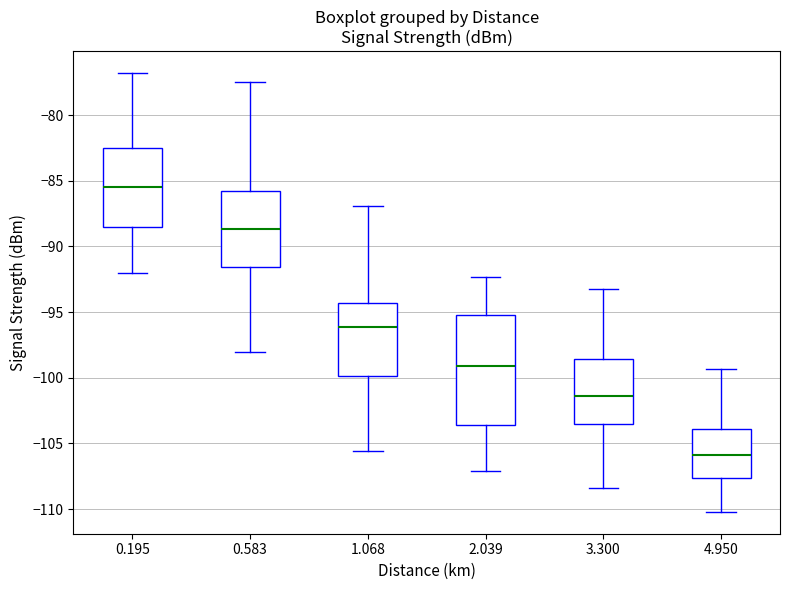

Comparing the boxes themselves (not the whiskers), which one is the tallest?

2.039